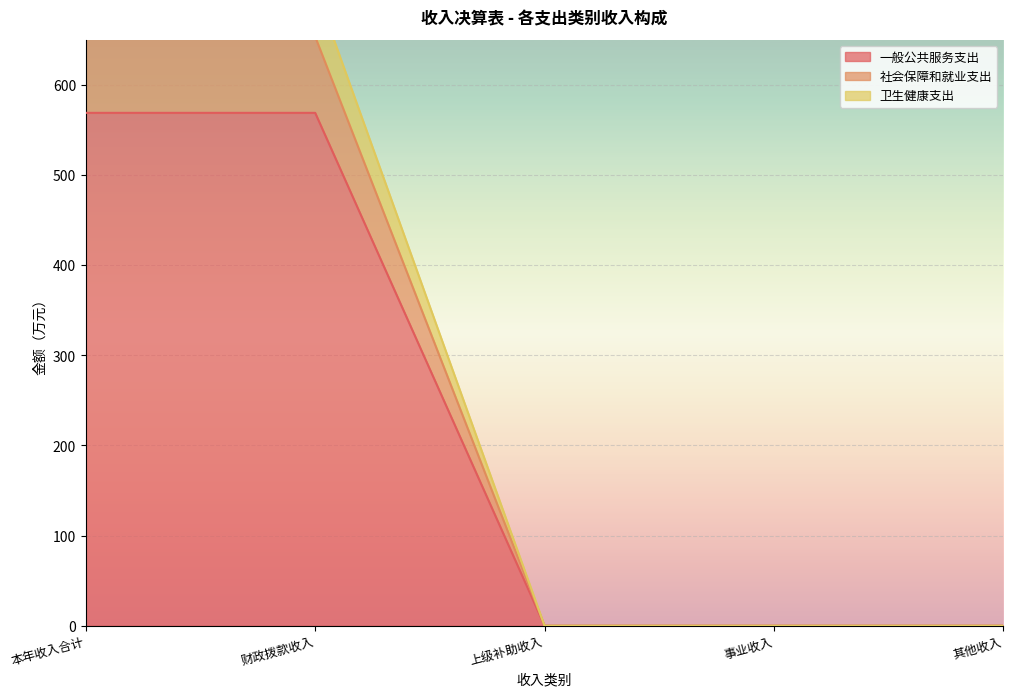

At which label is 社会保障和就业支出 closest to 326?

上级补助收入